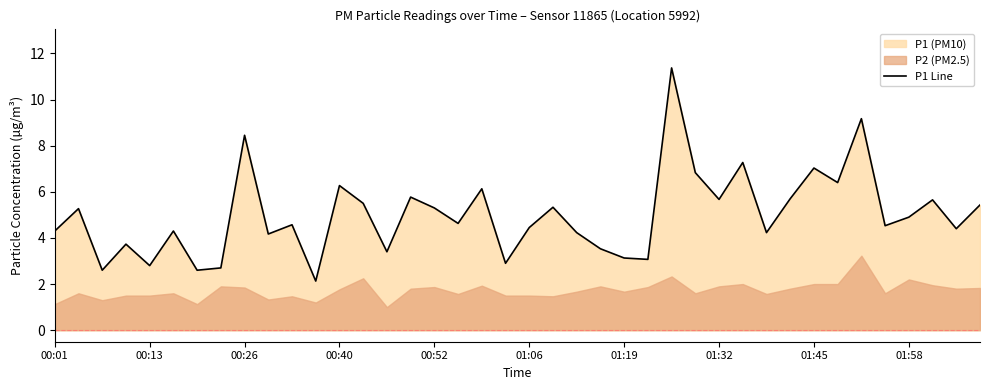

Where does the P1 Line series first go above 4?

00:01